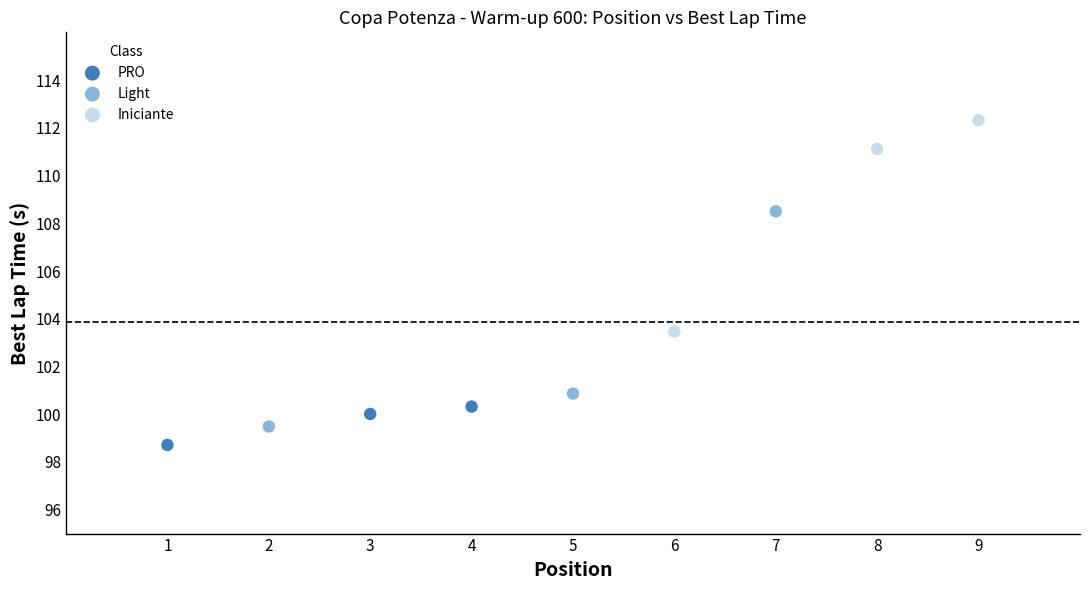

Which series contains the highest Y value?

Iniciante